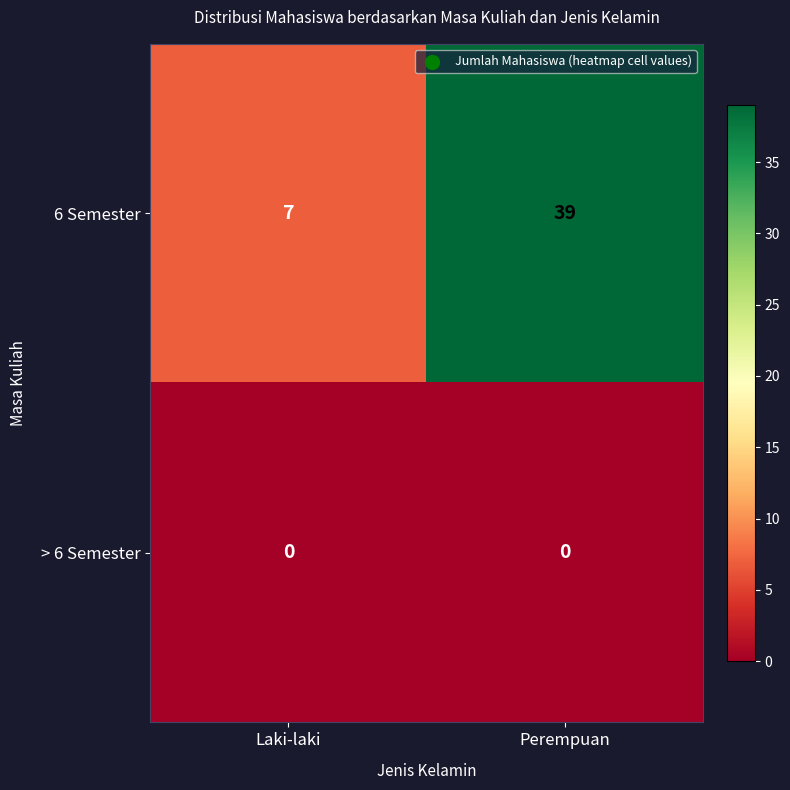

What is the spread (max minus min) of values at Perempuan?

39